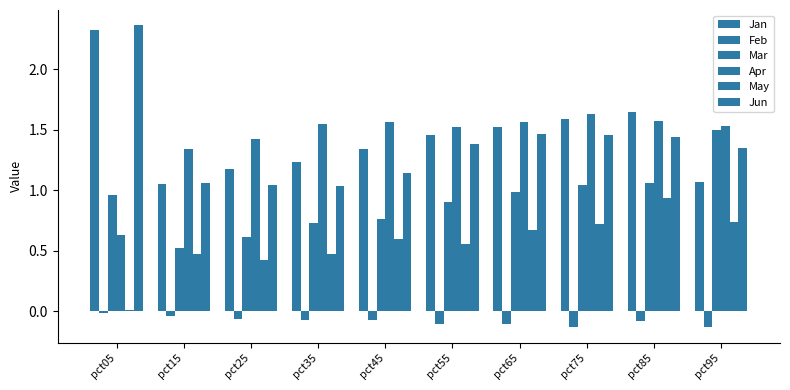

Are the bars horizontal?

No